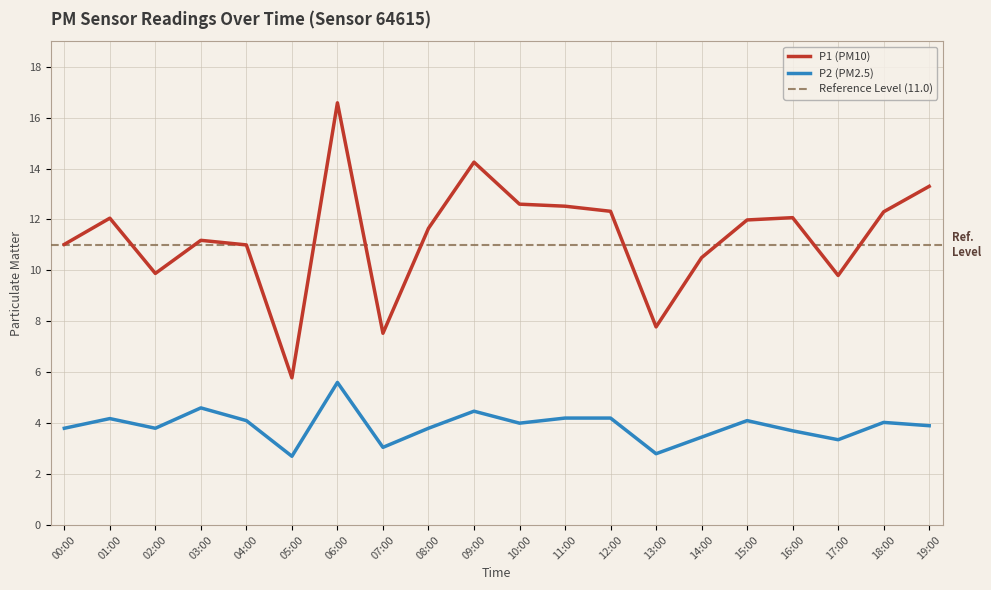

True or false: P2 and P1 cross at least once.

False